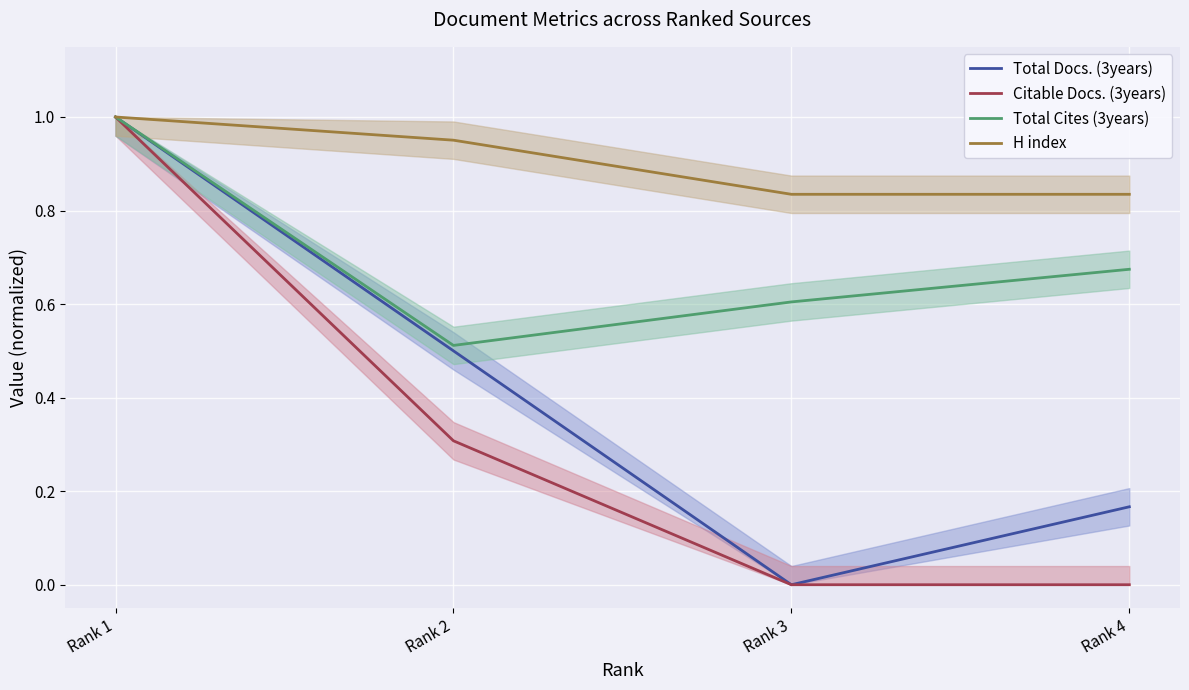

At Rank 1, list the series in order from largest to smallest.

Total Docs. (3years), Citable Docs. (3years), Total Cites (3years), H index